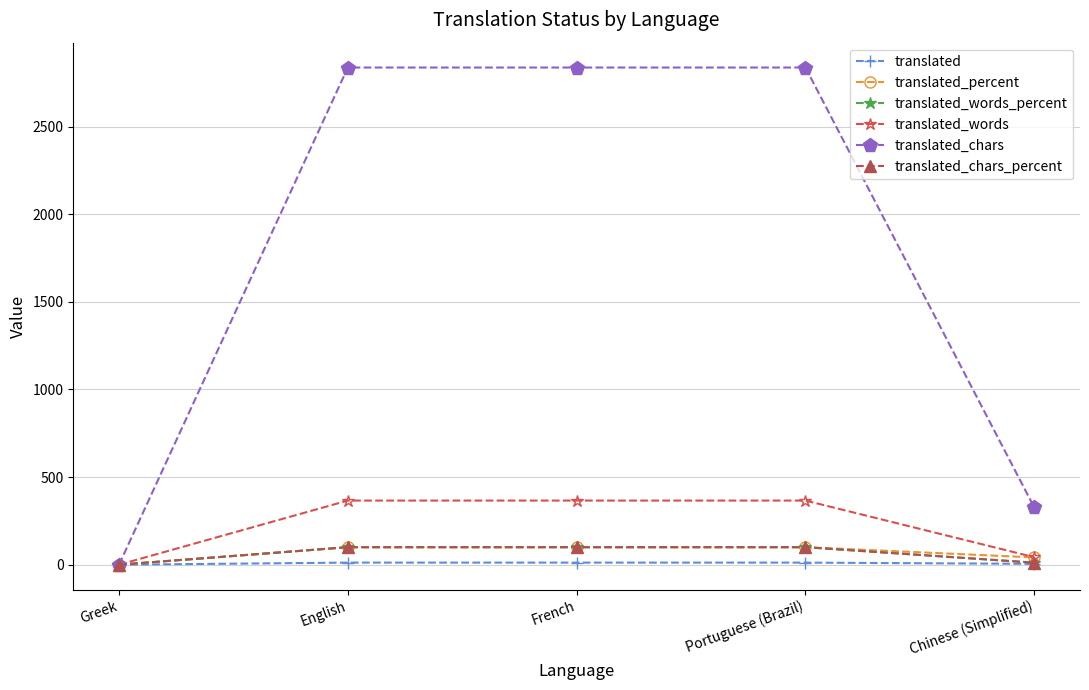

How many data points in translated_words are less than 366?

2